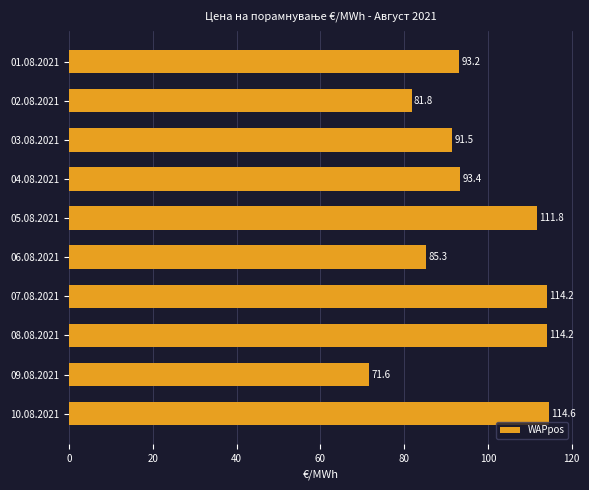

Where is the data nearest to the value 93?

01.08.2021